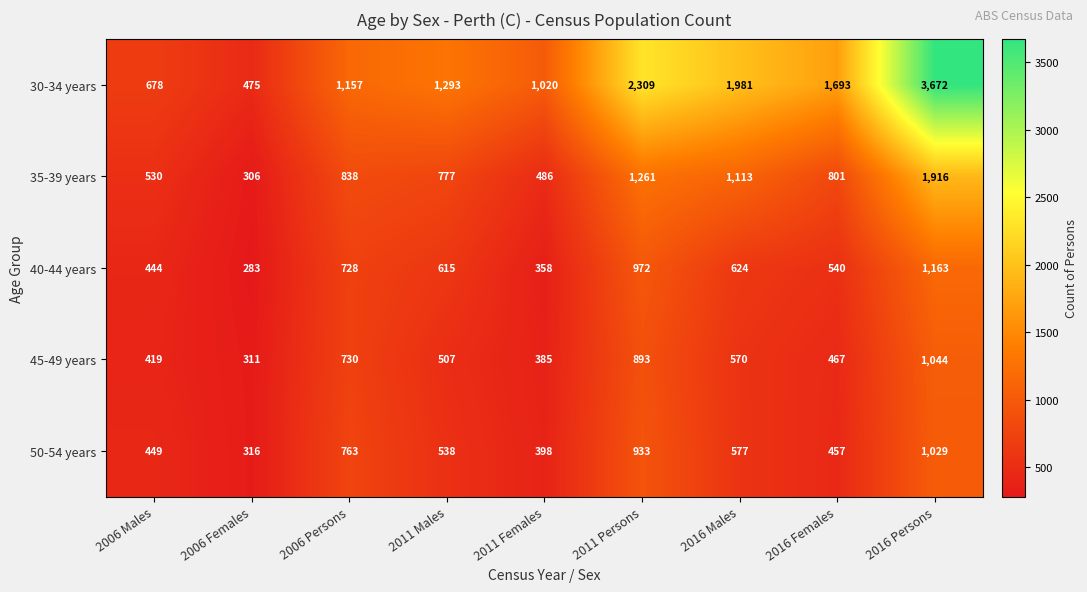

List the series in order of their peak value, highest first.

30-34 years, 35-39 years, 40-44 years, 45-49 years, 50-54 years